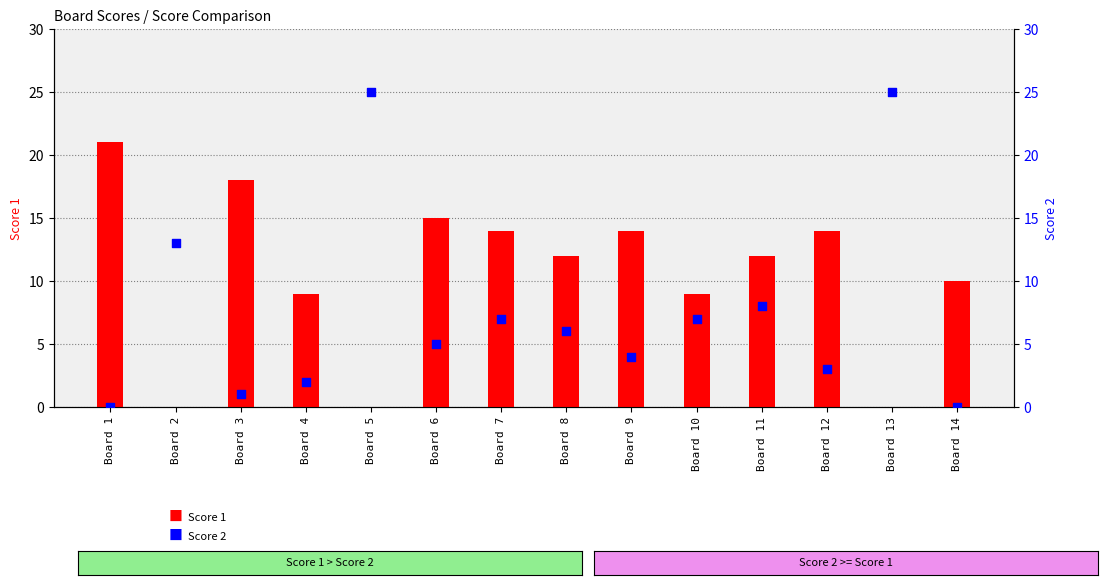

At how many categories does at least one series exceed 7?

14